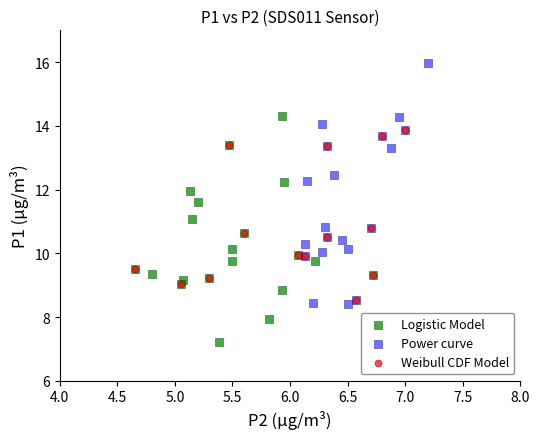

Which series reaches the maximum Y coordinate?

Power curve